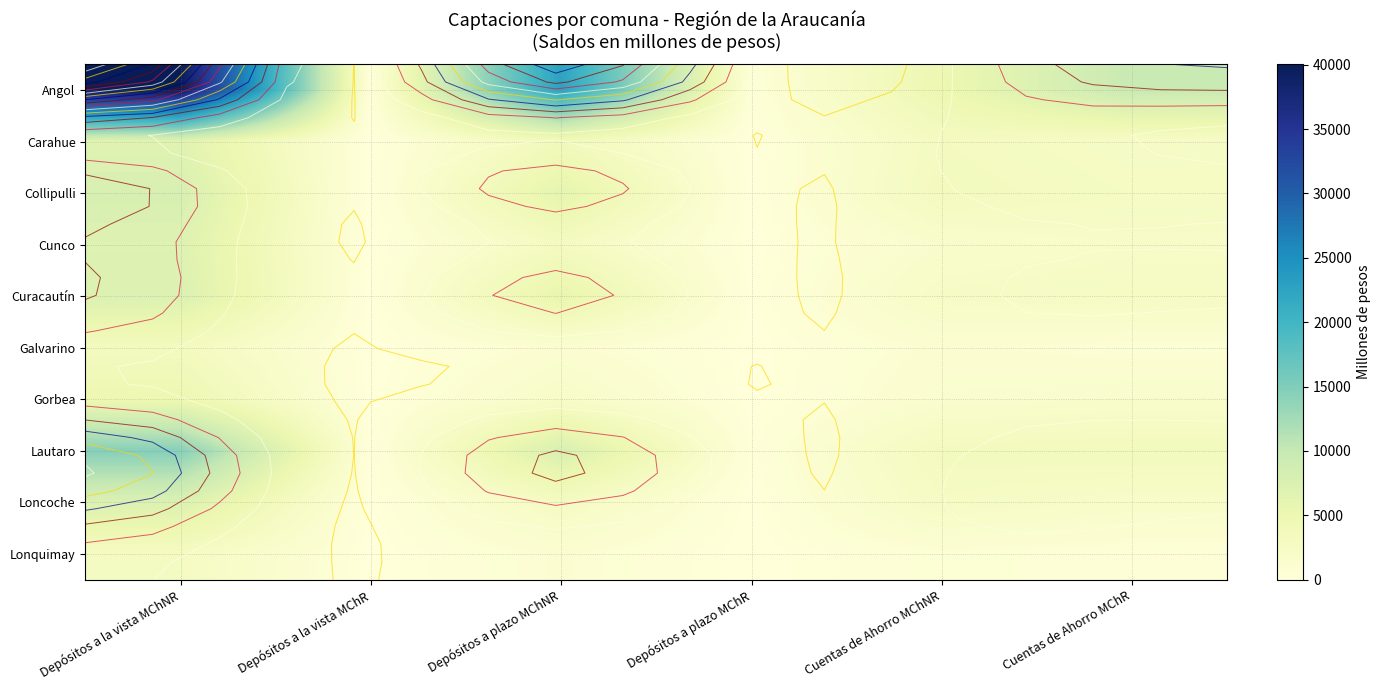

At which category is the sum across all series the highest?

Depósitos a la vista MChNR